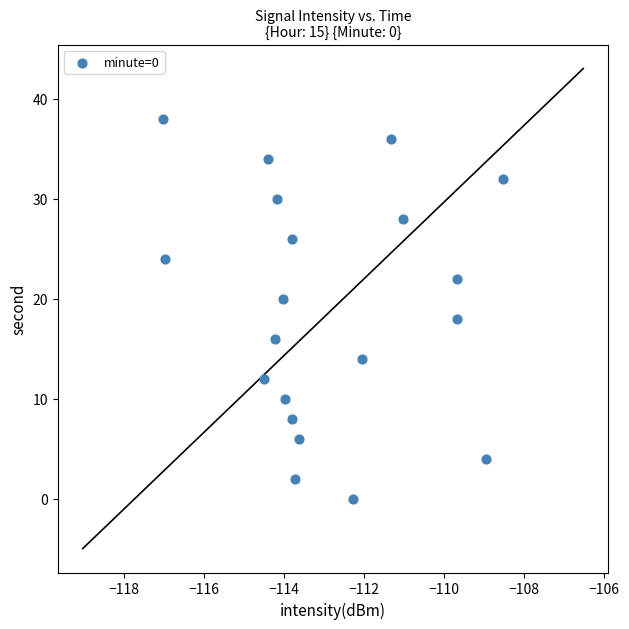

What is the range of Y values (max minus min)?

38